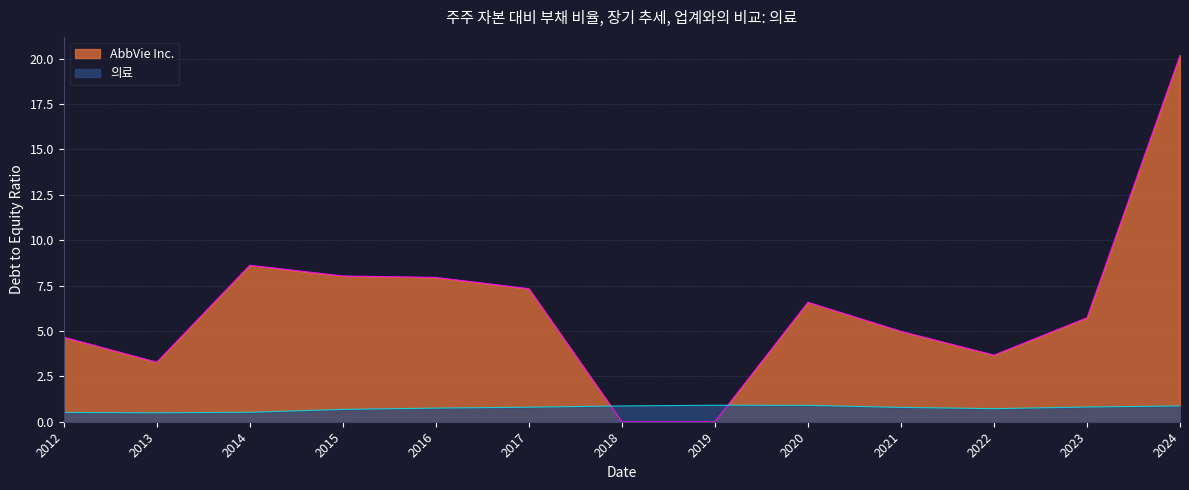

List the series in order of their overall mean, highest first.

AbbVie Inc., 의료